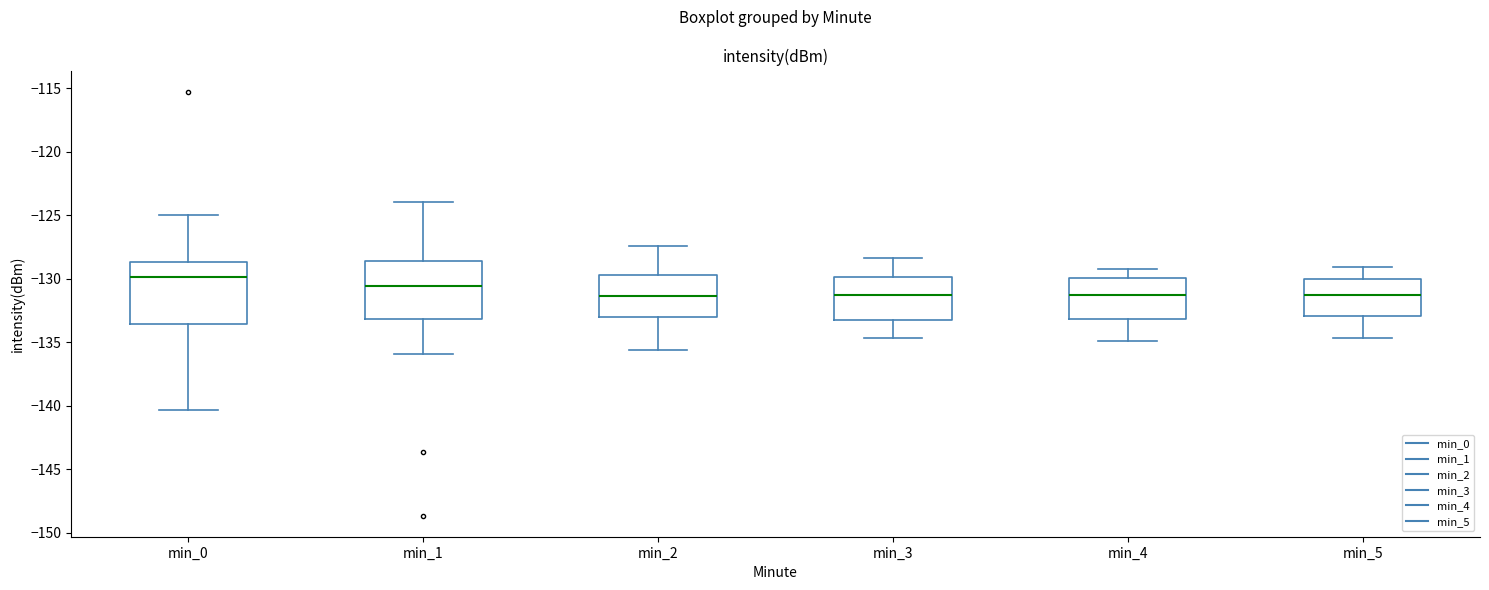

Reading left to right, transcribe this box plot: for each box, give where its median line is, the range the box spans, and where its two whiskers end, as read against the y-axis. The values are not printed on the chart, so give them approximately, as read against the axis.

min_0: median -130.0, box -133.5 to -128.5, whiskers -140.5 to -125.0
min_1: median -130.5, box -133.0 to -128.5, whiskers -136.0 to -124.0
min_2: median -131.5, box -133.0 to -129.5, whiskers -135.5 to -127.5
min_3: median -131.5, box -133.0 to -130.0, whiskers -134.5 to -128.5
min_4: median -131.0, box -133.0 to -130.0, whiskers -135.0 to -129.0
min_5: median -131.0, box -133.0 to -130.0, whiskers -134.5 to -129.0